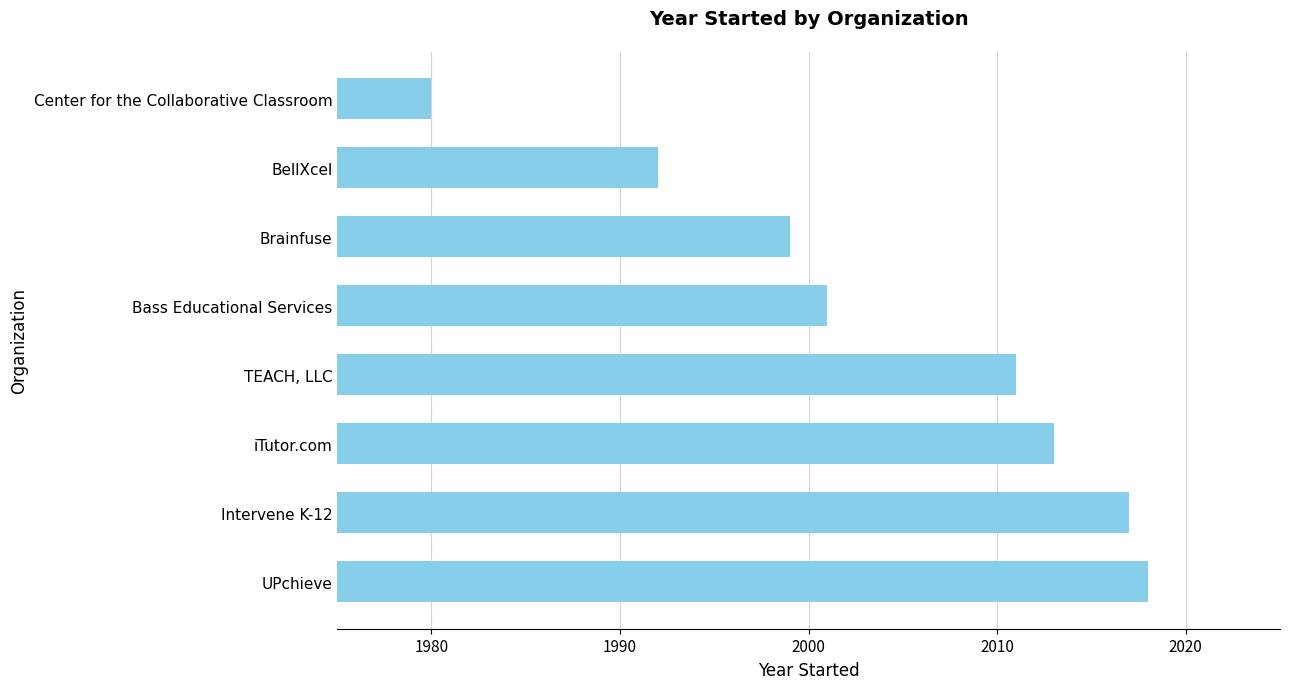

True or false: the data shows 1980 at Center for the Collaborative Classroom.

True